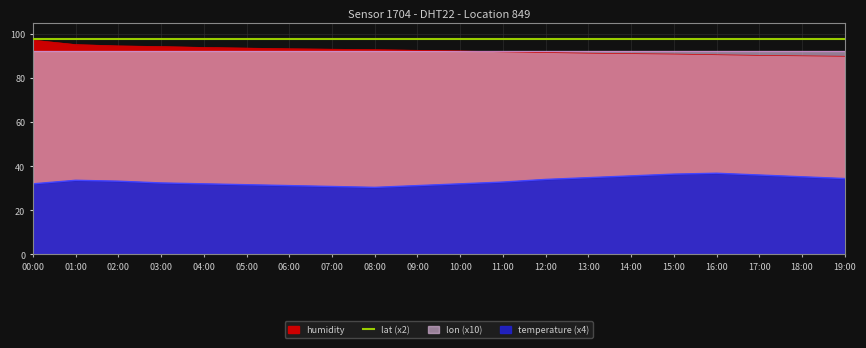

True or false: temperature and humidity intersect in this chart.

False